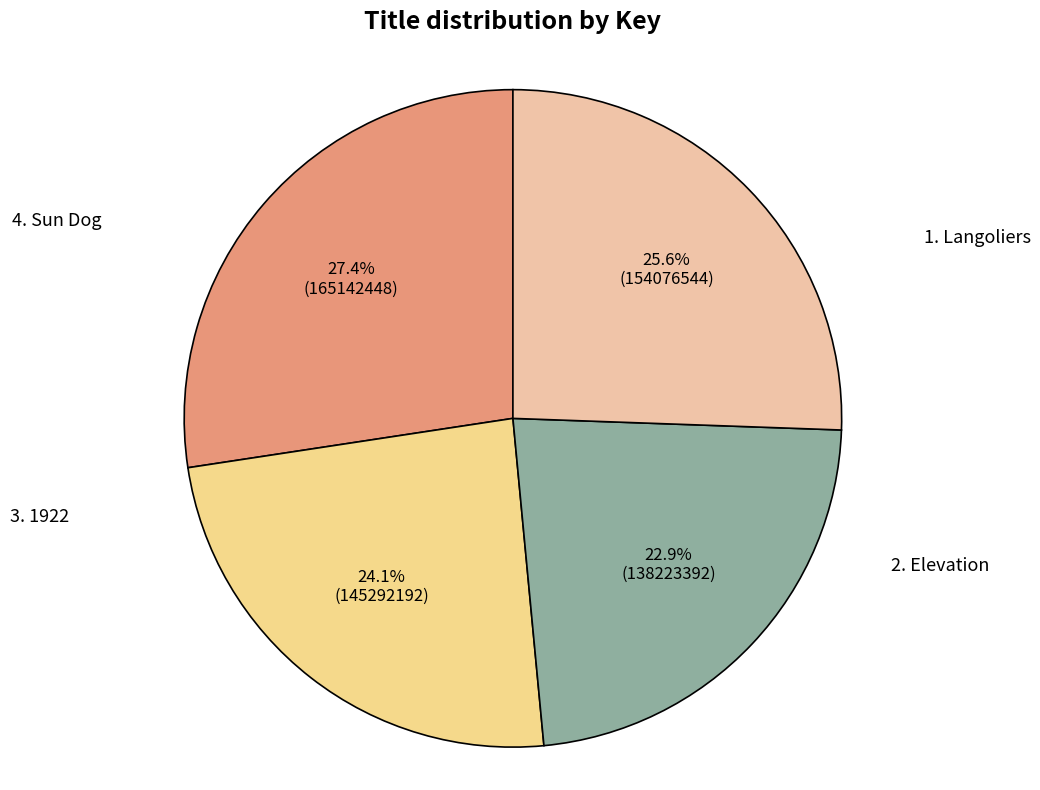

How many segments does this pie chart have?

4